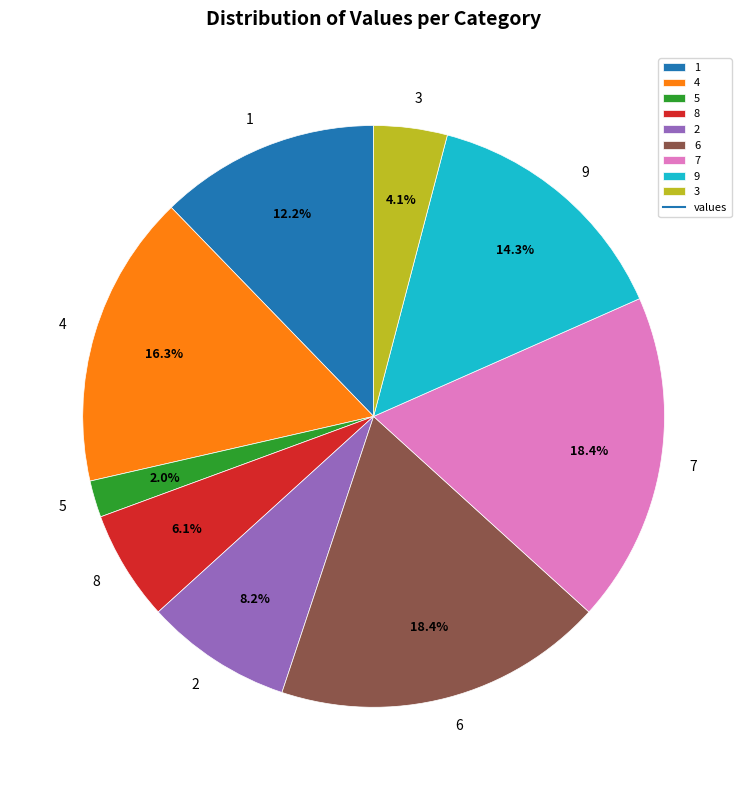

To the nearest percent, what percentage of the pie is 5?

2%